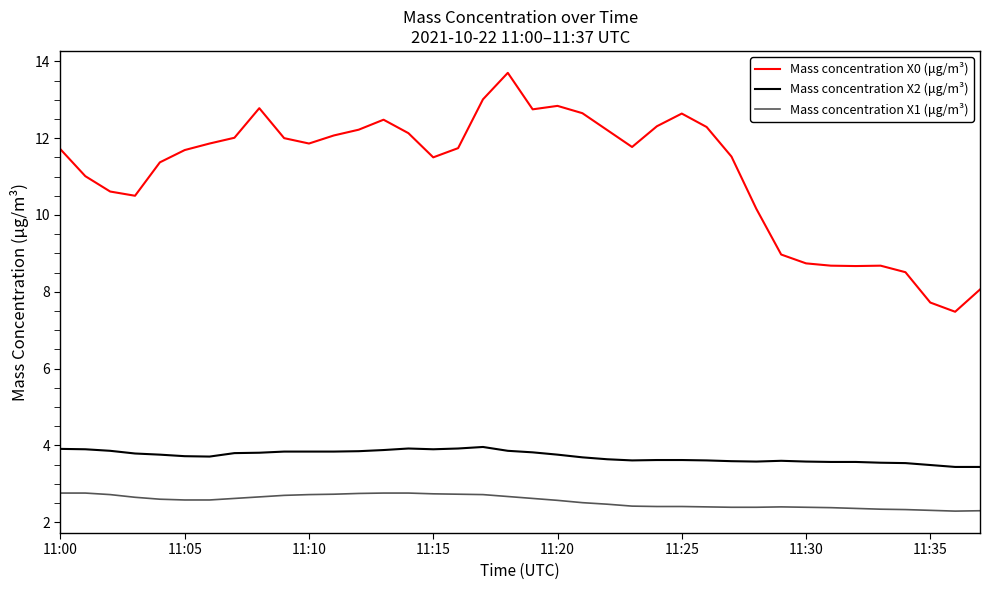

What is the greatest value displayed?

13.7